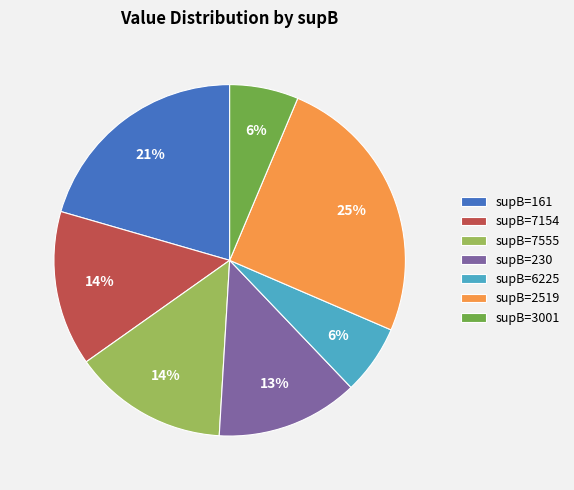

To the nearest percent, what is the average slice percentage?

14%